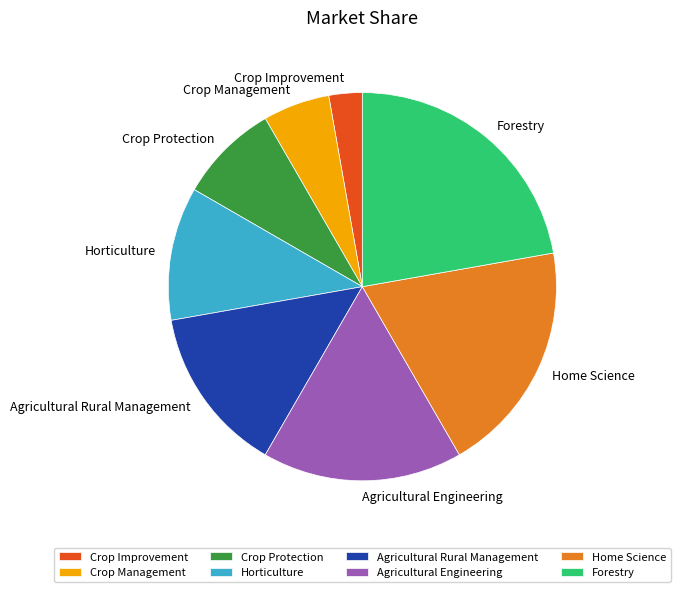

Which slice is the largest?

Forestry